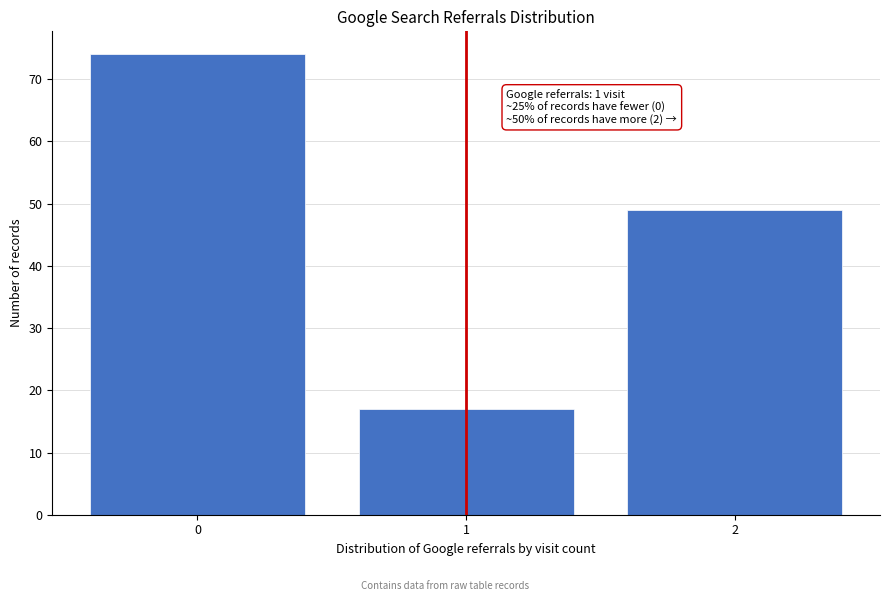

Reading left to right, extract all data points from this chart.

74	17	49